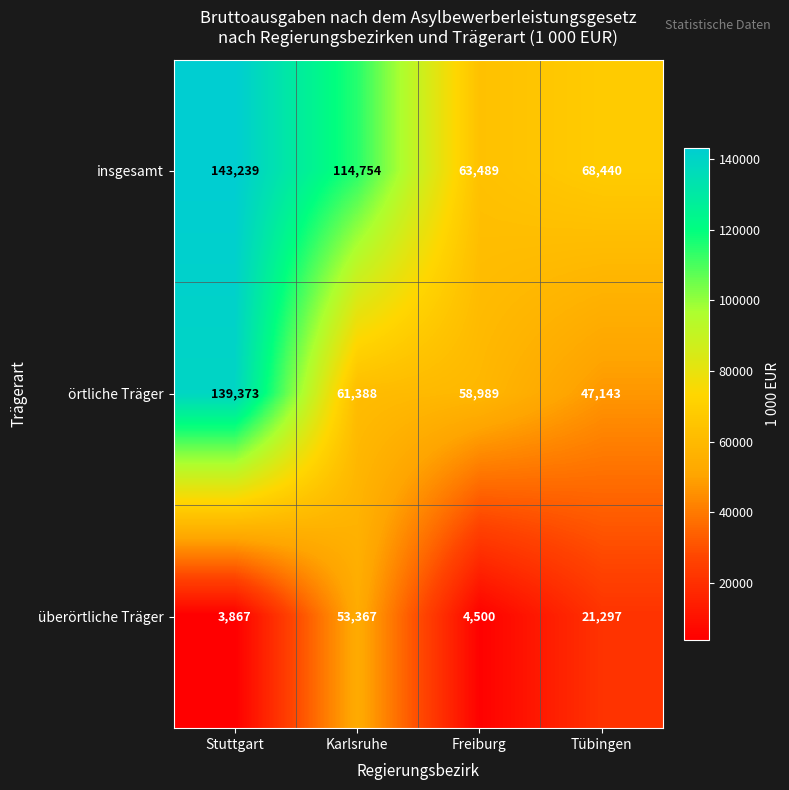

What is the average value of the überörtliche Träger series?

20758